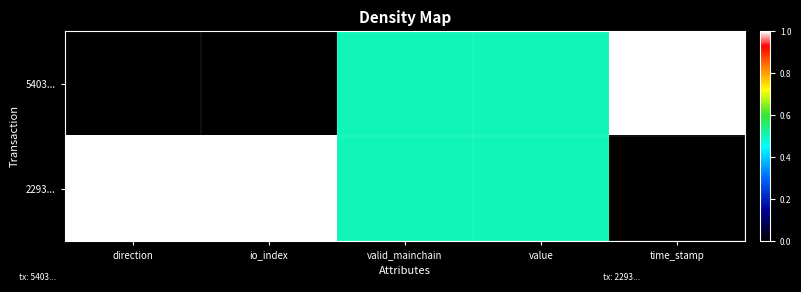

Between value and time_stamp, which series saw the biggest shift?

5403...